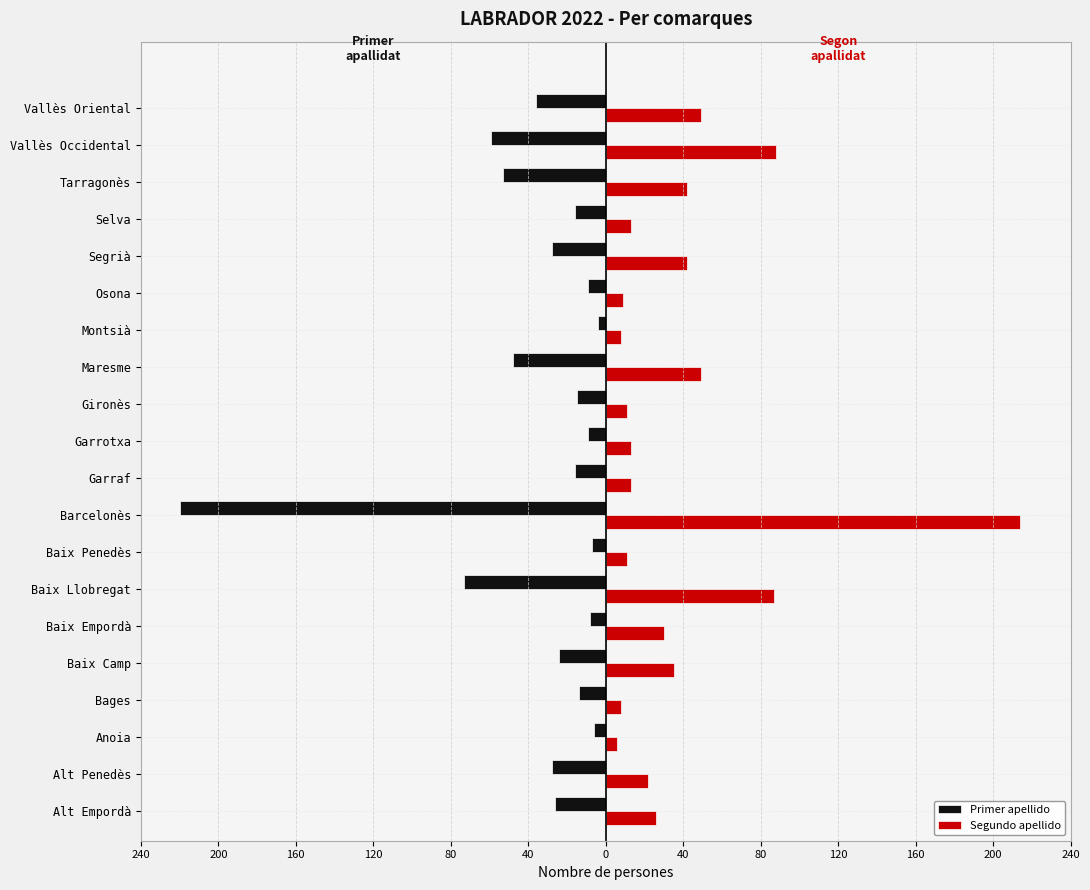

What are all the series names shown in the legend?

Primer apellido, Segundo apellido